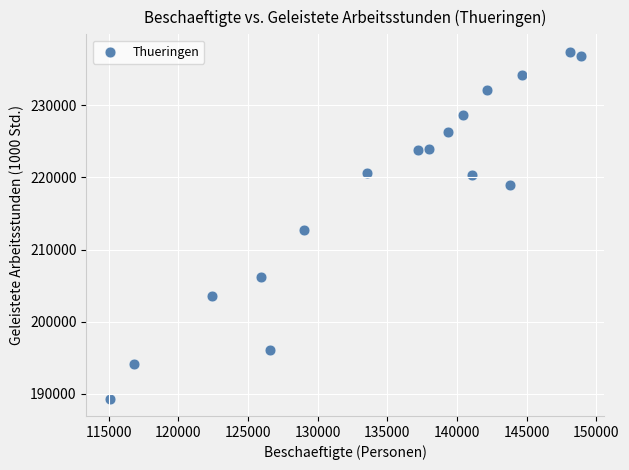

What Y value in the scatter plot is closest to 213385?

212695.0